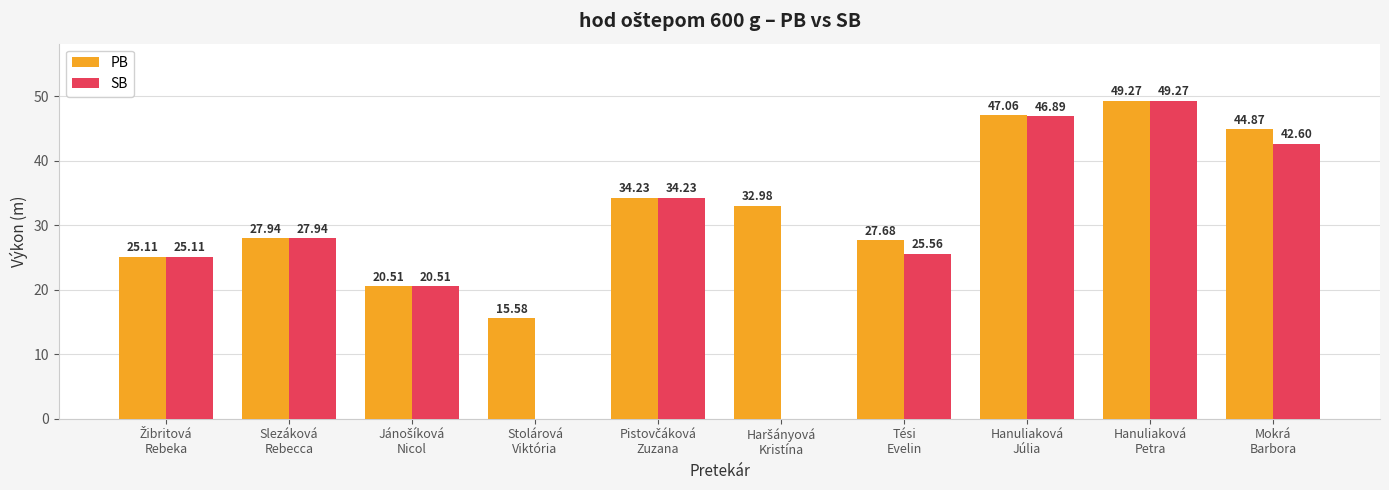

What are all the series names shown in the legend?

PB, SB